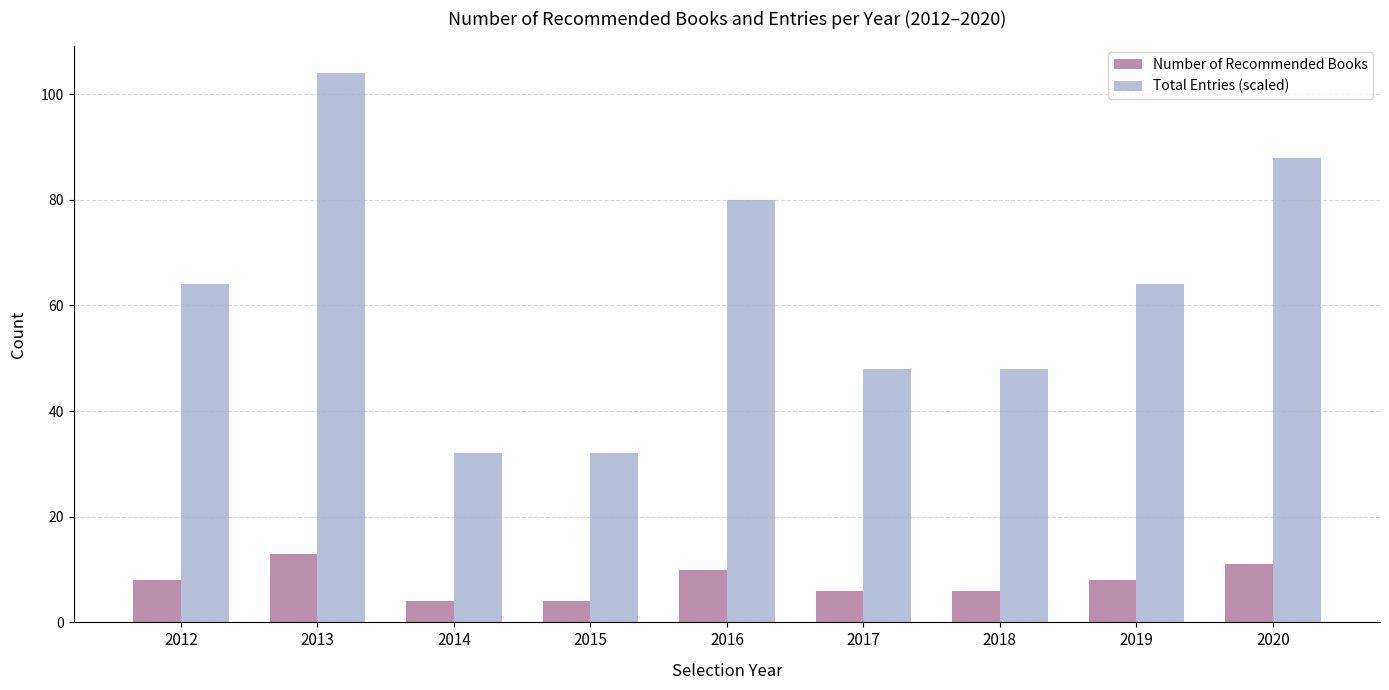

True or false: Number of Recommended Books has a value of 4 at 2020.

False